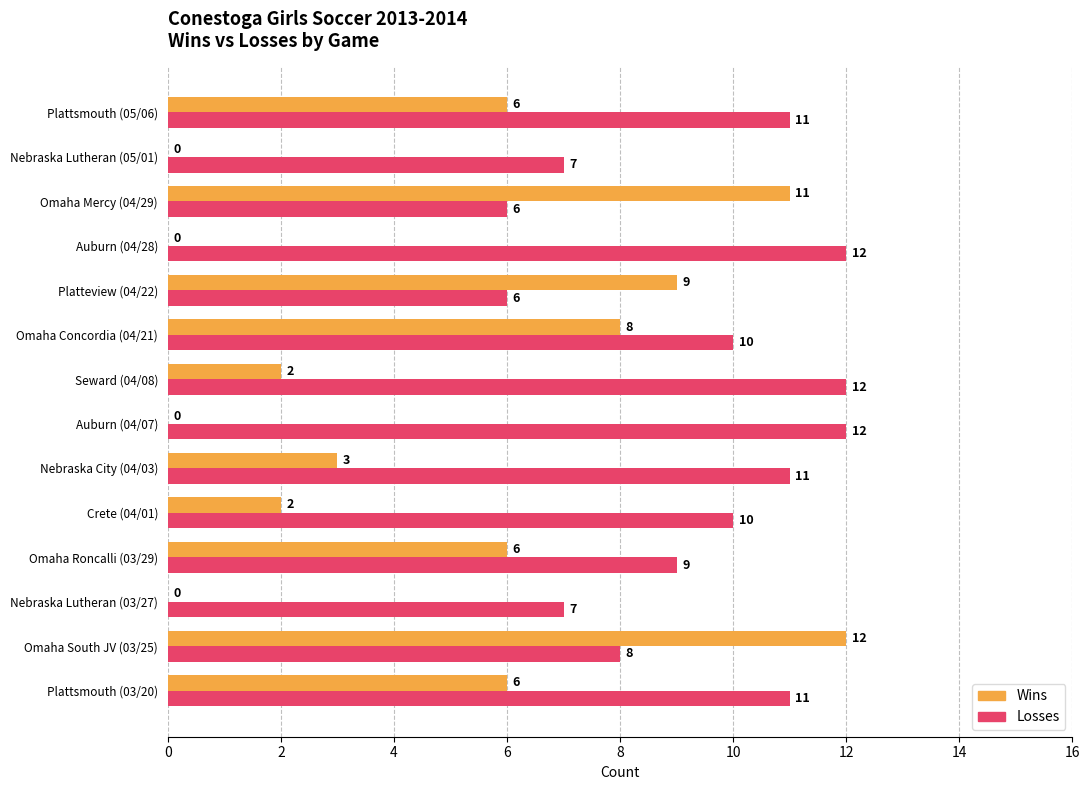

Read the Wins value at Omaha Concordia (04/21), to the nearest 5.

10